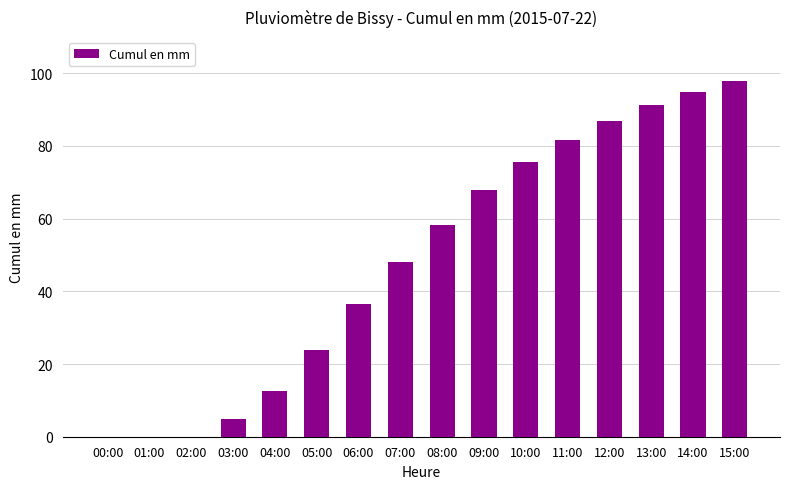

The value at 02:00 is -59.5. True or false?

False